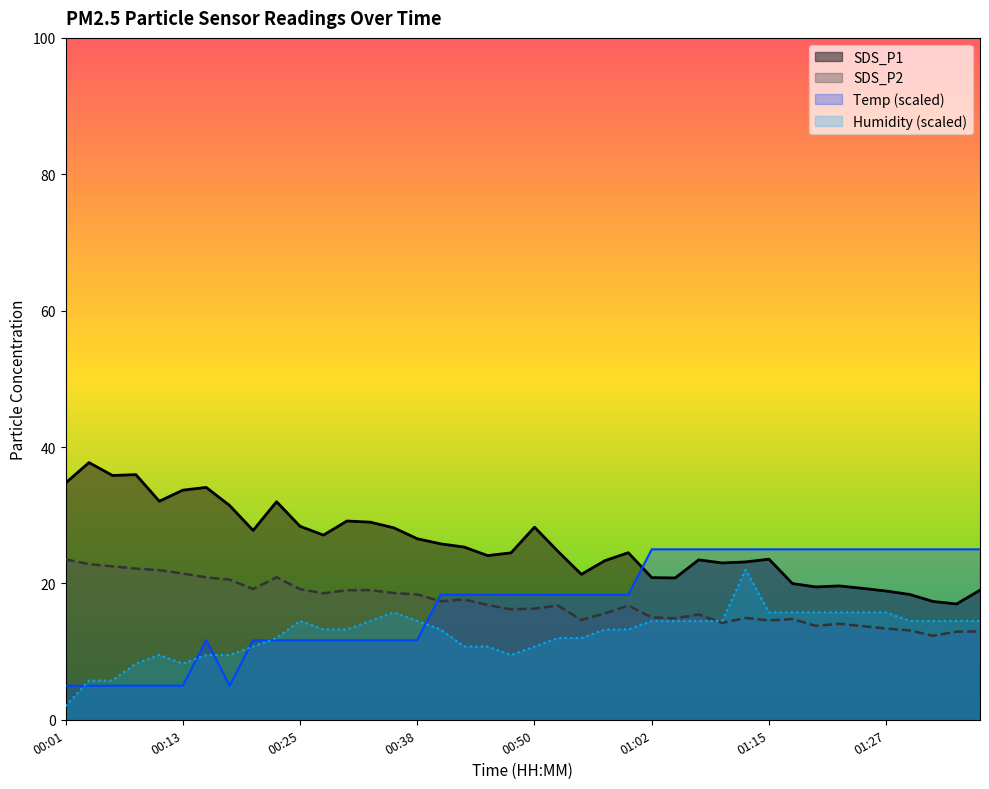

True or false: SDS_P2 and SDS_P1 cross at least once.

False